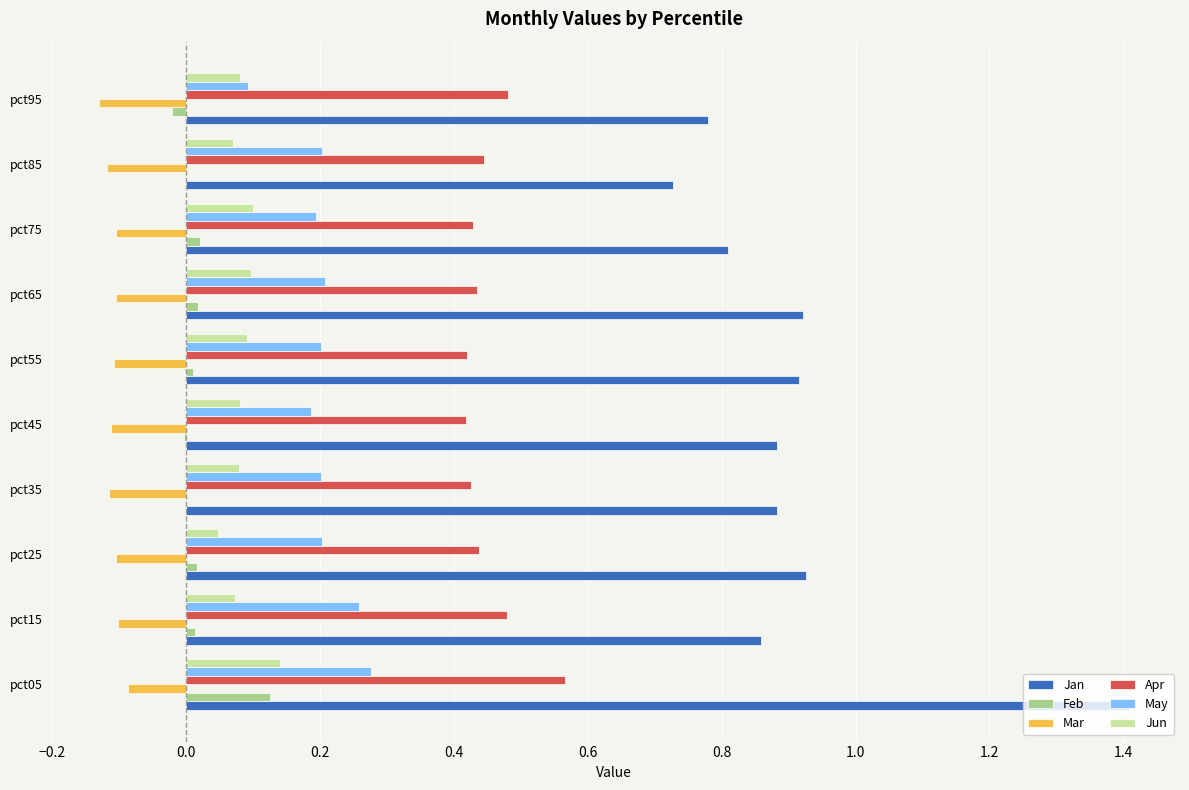

How many May values are between 0 and 1?

10